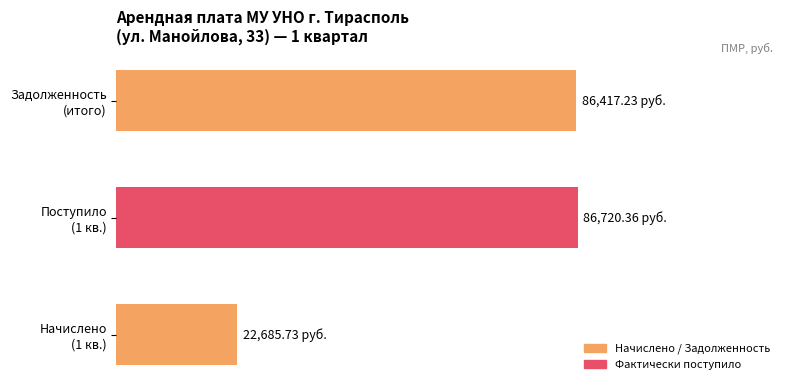

Is it true that Сумма начисленной (всего) equals 118218.5 at МУ УНО - ООО Аквина?

False